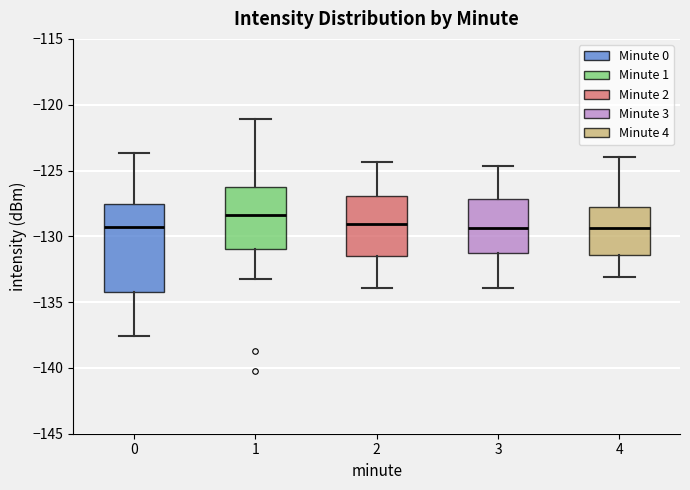

Which box is the tallest, from its lower edge to its upper edge?

0